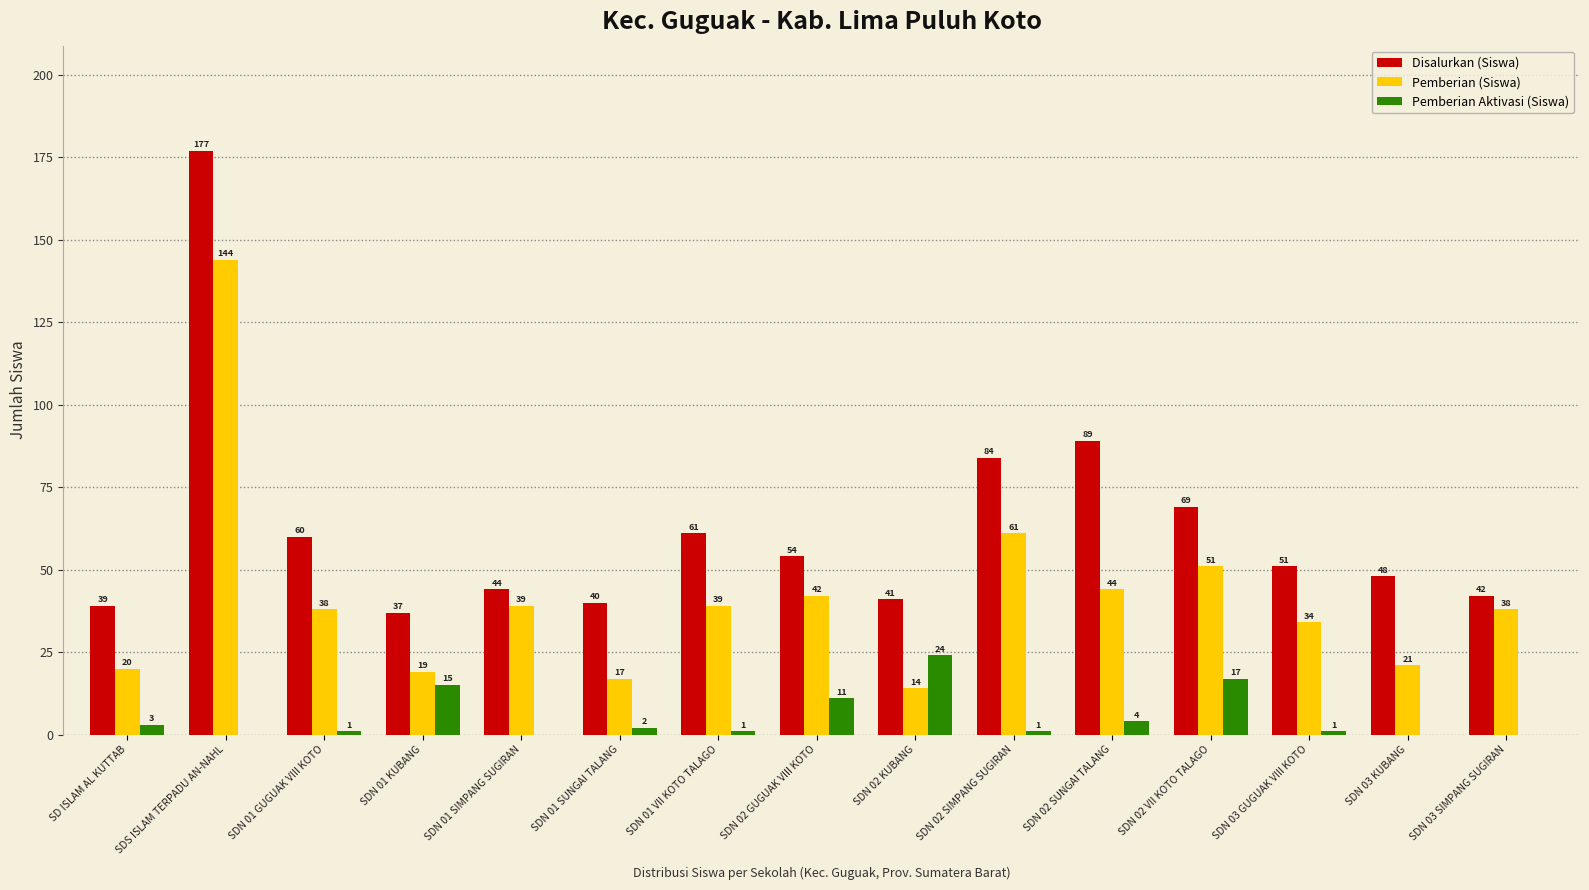

What are all the series names shown in the legend?

Disalurkan (Siswa), Pemberian (Siswa), Pemberian Aktivasi (Siswa)